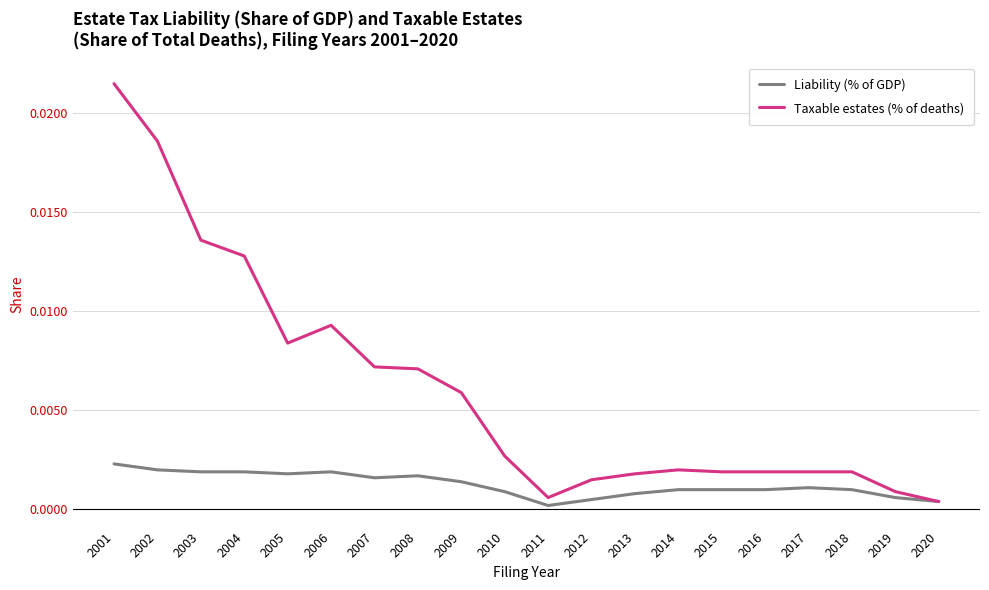

Which series has the largest total across all categories?

Taxable estates (% of deaths)